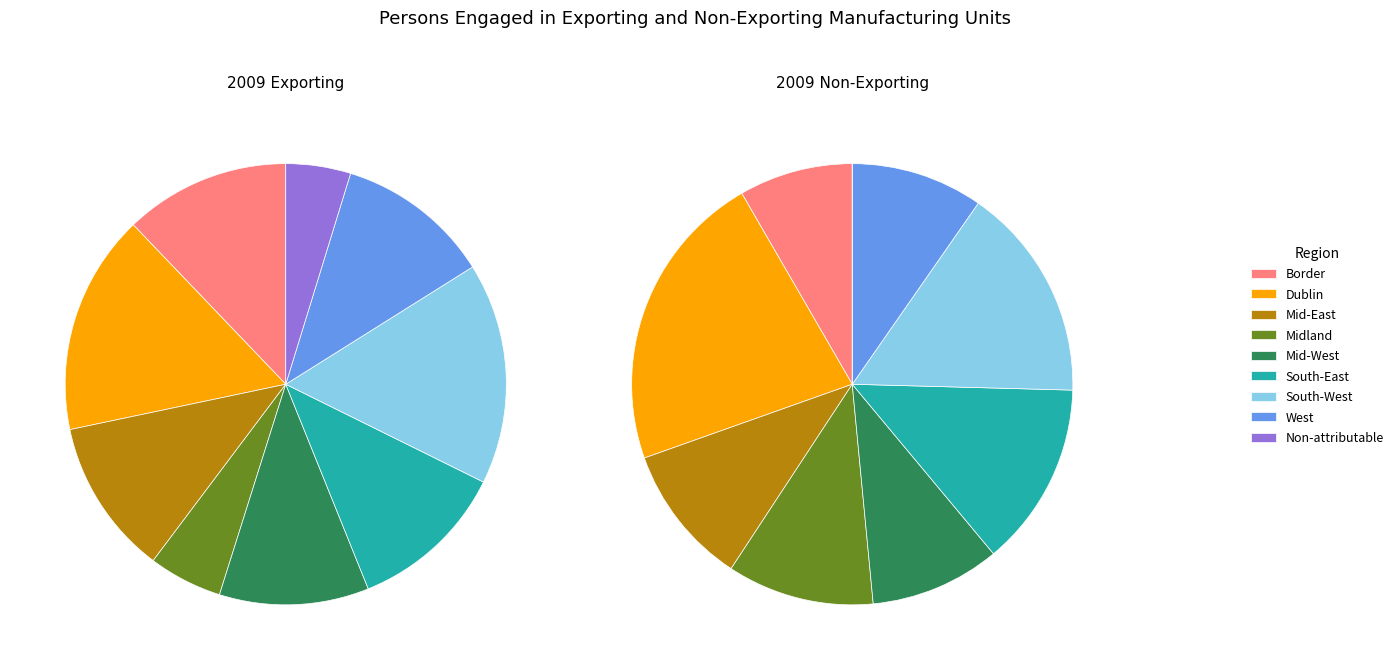

How many segments does this pie chart have?

9